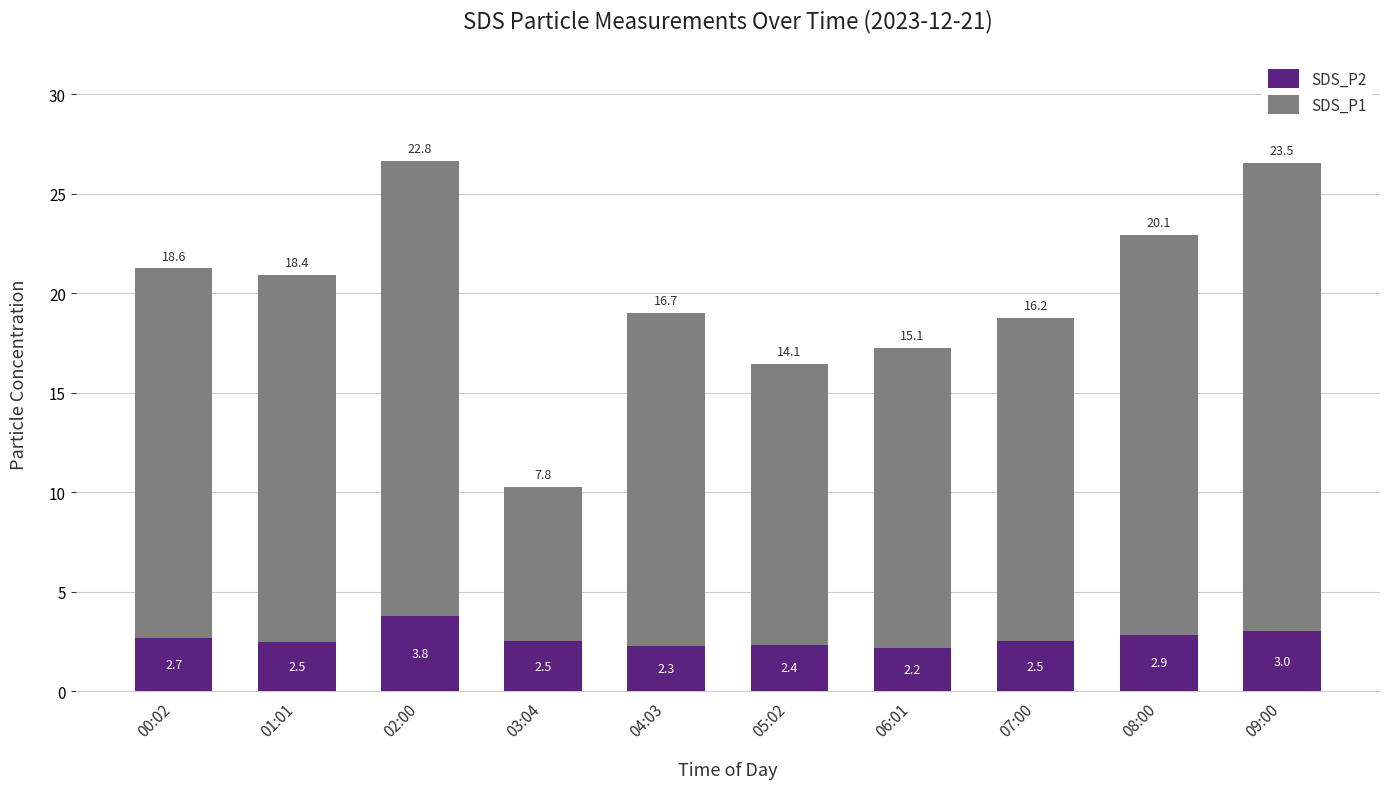

Which category has the lowest value in the SDS_P2 series?

06:01